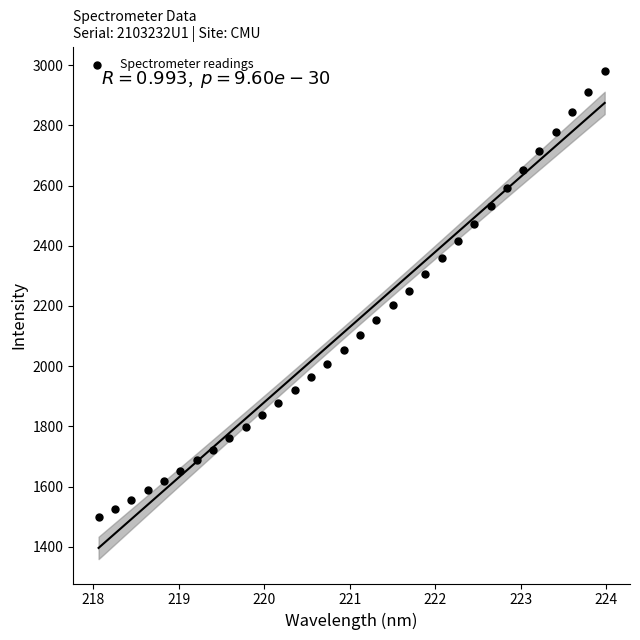

What is the range of Y values (max minus min)?

1483.1